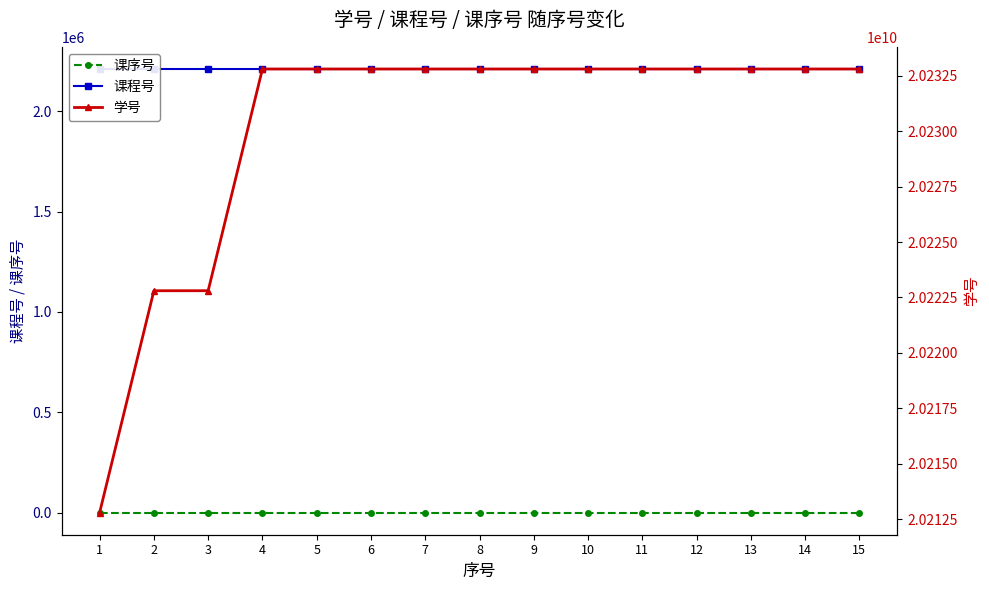

The 课序号 series shows 43 at 8. True or false?

False